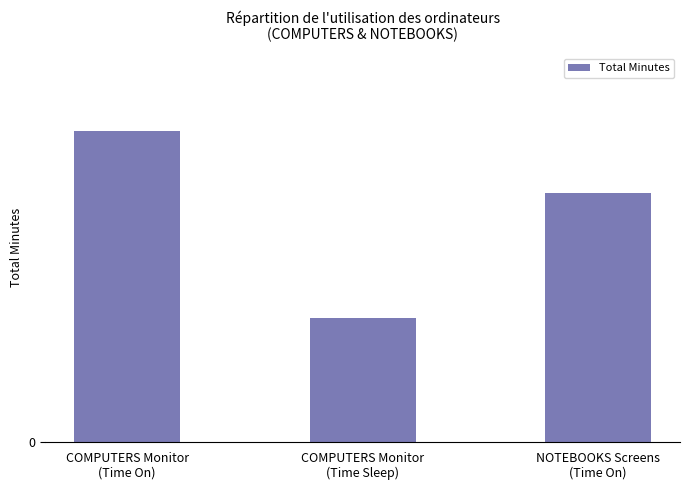

Reading left to right, extract all data points from this chart.

COMPUTERS Monitor
(Time On)=150	COMPUTERS Monitor
(Time Sleep)=60	NOTEBOOKS Screens
(Time On)=120